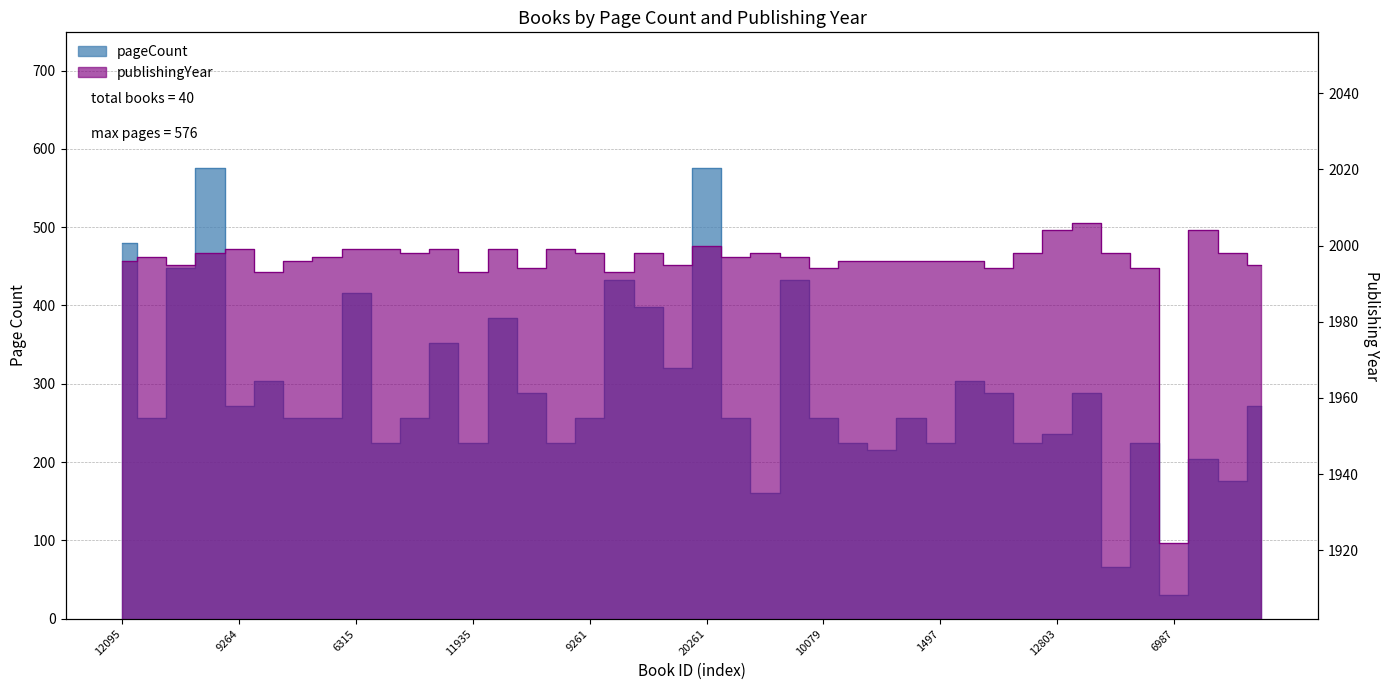

At which category does the chart reach its minimum across all series?

6987